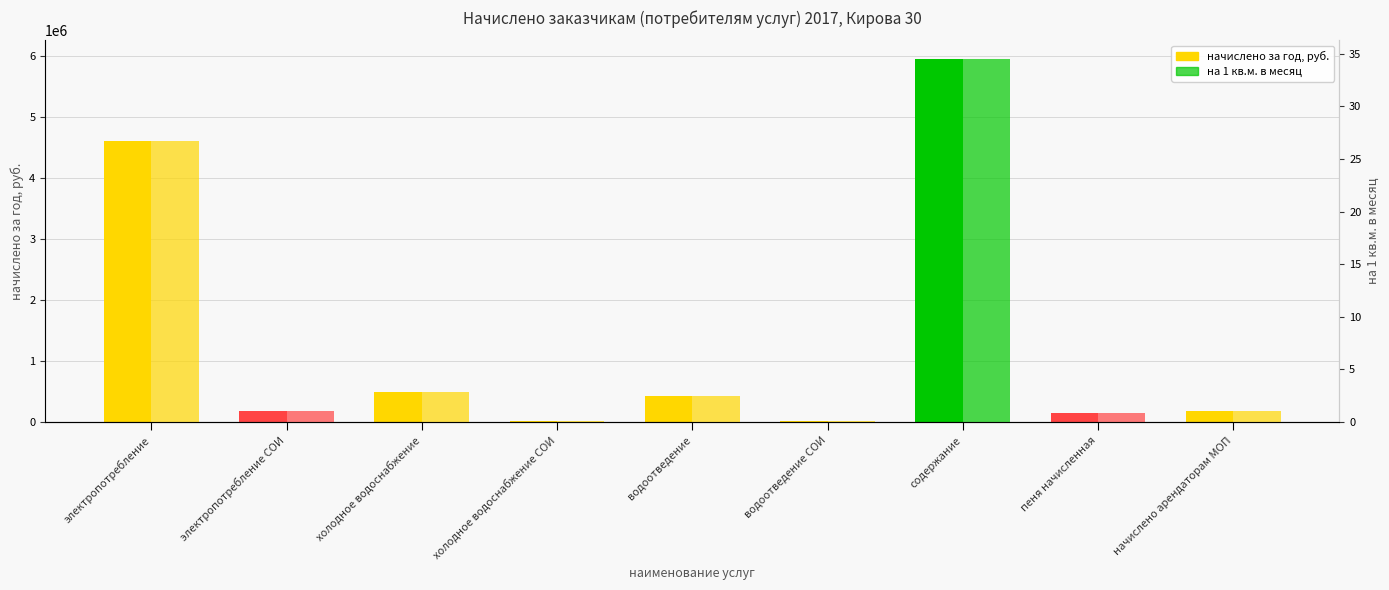

True or false: на 1 кв.м. в месяц has a value of 1.0 at начислено арендаторам МОП.

True